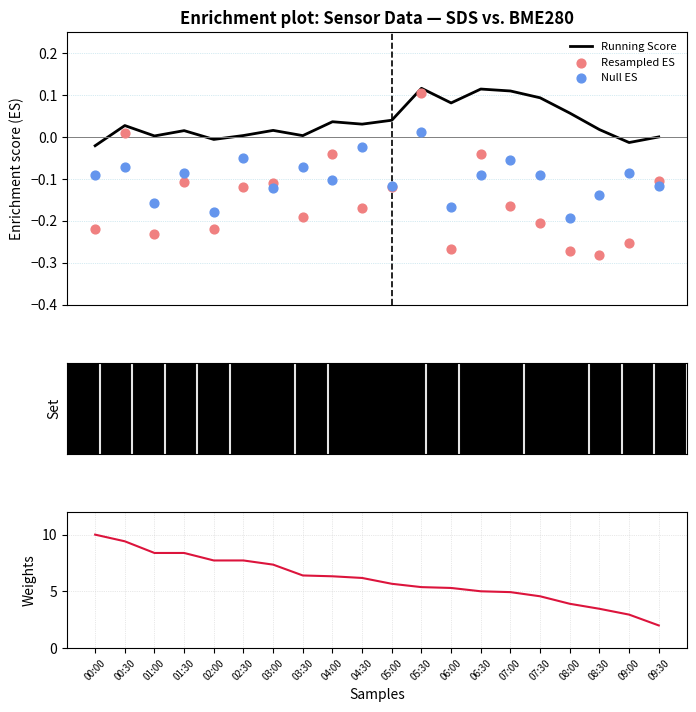

What is the total value across all series at 08:00?

3.5